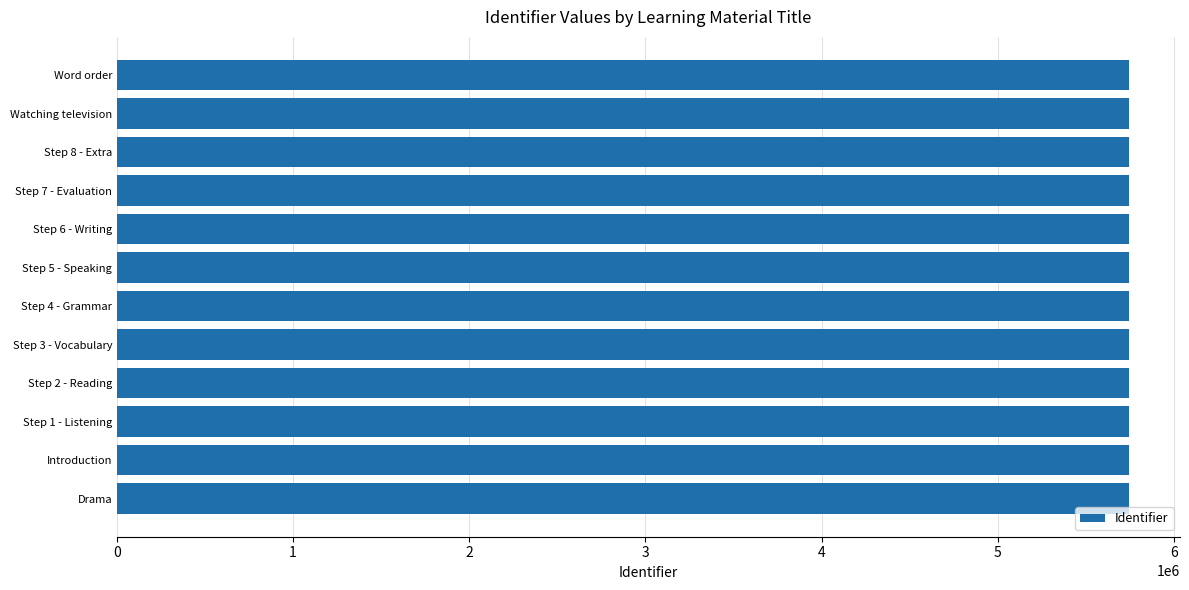

Approximately how many times larger is the value at Word order compared to Step 5 - Speaking?

1.0